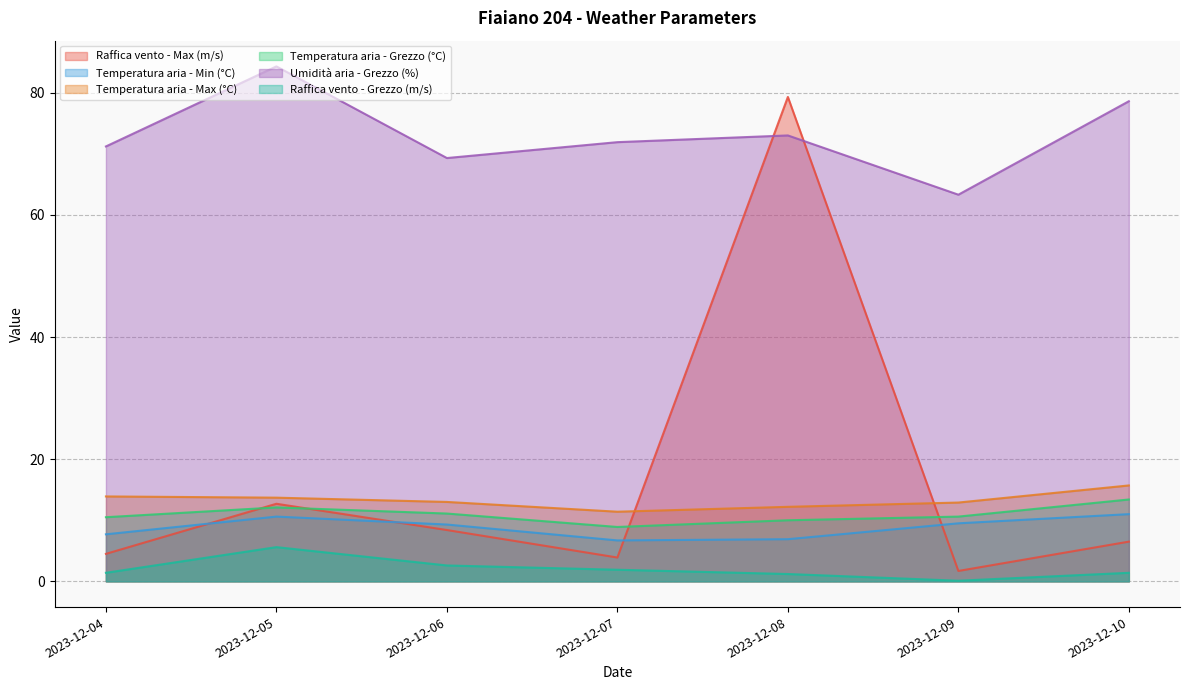

How many data points in Temperatura aria - Min (°C) are less than 9?

3